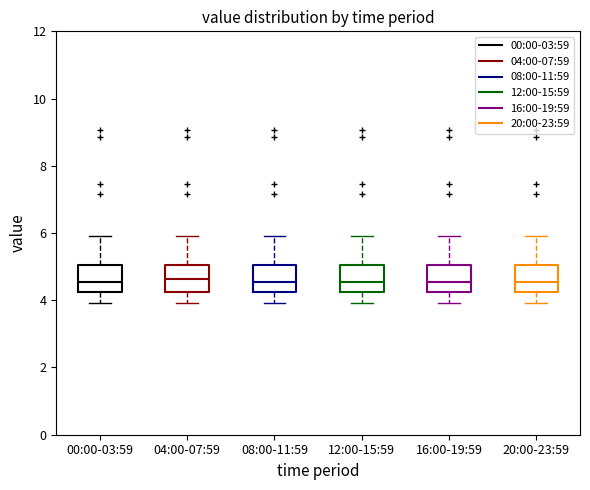

Reading left to right, read every box against the y-axis: the position of its median line, the range the box covers, and the ends of its whiskers. The values are not printed on the chart, so give them approximately, as read against the axis.

00:00-03:59: median 4.6, box 4.2 to 5.0, whiskers 4.0 to 6.0
04:00-07:59: median 4.6, box 4.2 to 5.0, whiskers 4.0 to 6.0
08:00-11:59: median 4.6, box 4.2 to 5.0, whiskers 4.0 to 6.0
12:00-15:59: median 4.6, box 4.2 to 5.0, whiskers 4.0 to 6.0
16:00-19:59: median 4.6, box 4.2 to 5.0, whiskers 4.0 to 6.0
20:00-23:59: median 4.6, box 4.2 to 5.0, whiskers 4.0 to 6.0